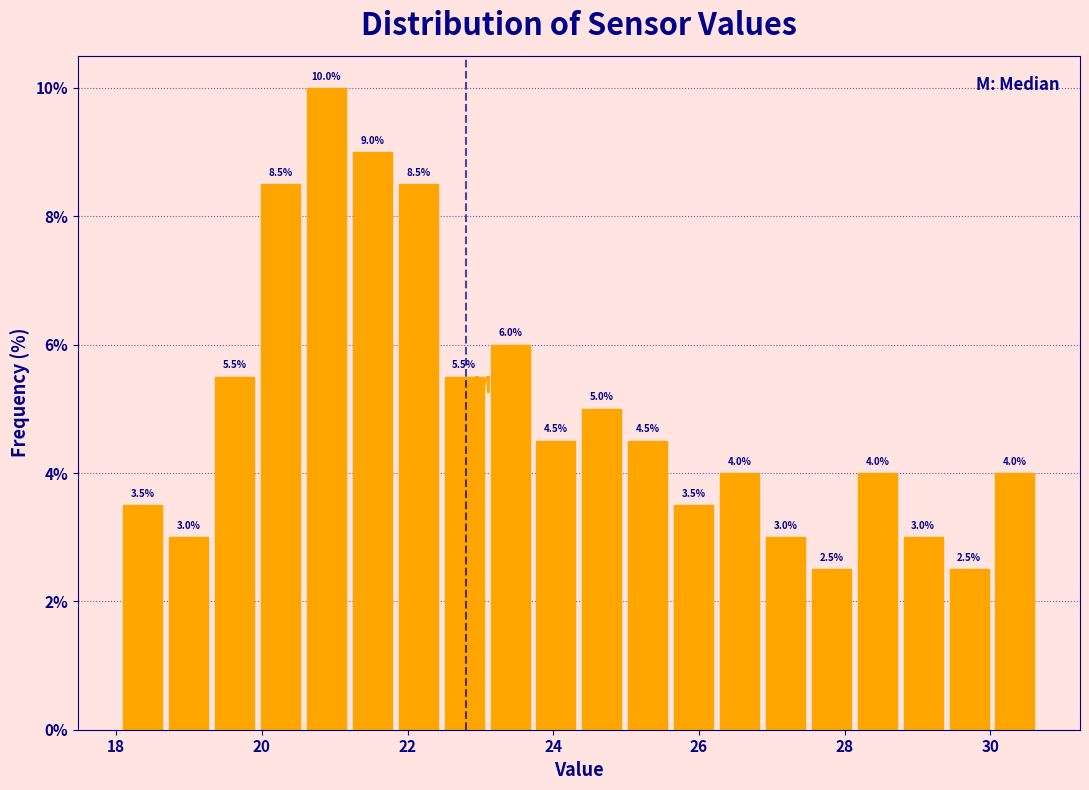

Around what value on the x-axis is the tallest bar? Give the approximate position of its centre, as read against the axis.

20.8